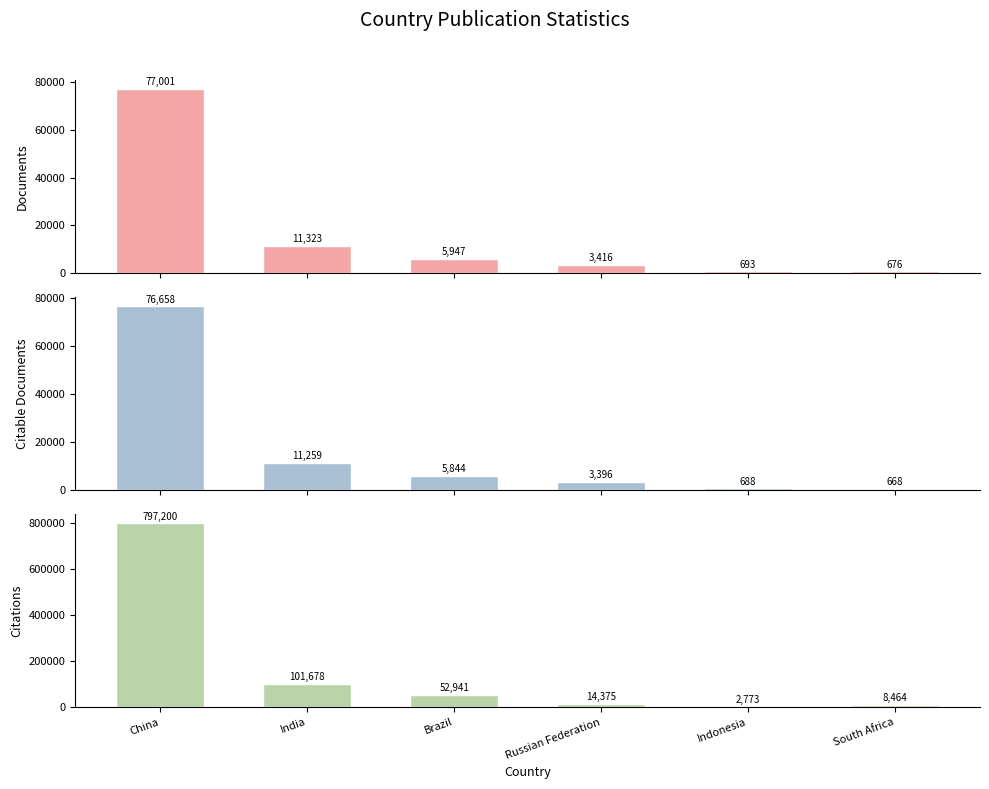

What is the value of the Citations bar at the 1st from the left?

797200